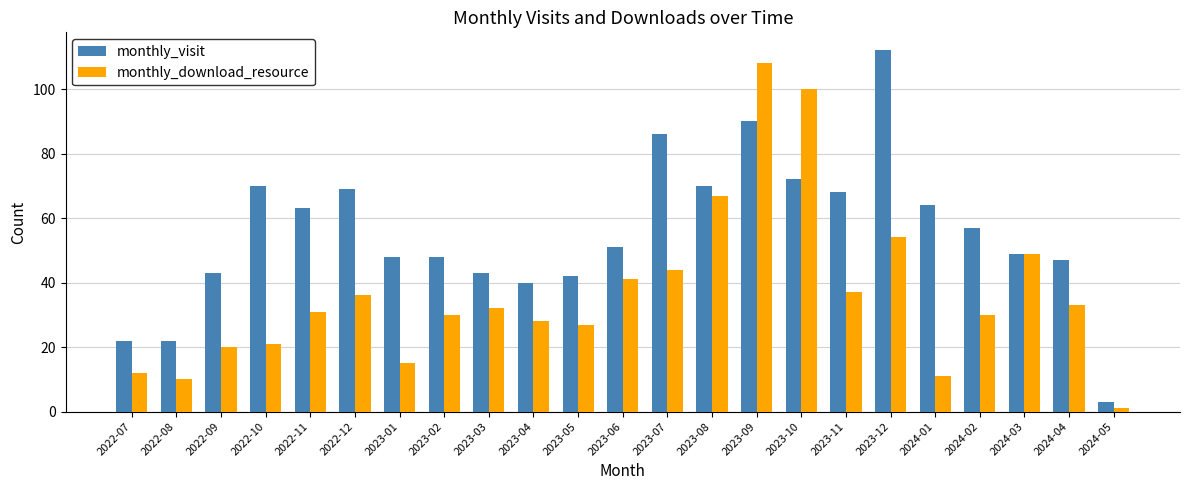

Reading left to right, transcribe all the data shown in this chart.

monthly_visit: 2022-07=22	2022-08=22	2022-09=43	2022-10=70	2022-11=63	2022-12=69	2023-01=48	2023-02=48	2023-03=43	2023-04=40	2023-05=42	2023-06=51	2023-07=86	2023-08=70	2023-09=90	2023-10=72	2023-11=68	2023-12=112	2024-01=64	2024-02=57	2024-03=49	2024-04=47	2024-05=3
monthly_download_resource: 2022-07=12	2022-08=10	2022-09=20	2022-10=21	2022-11=31	2022-12=36	2023-01=15	2023-02=30	2023-03=32	2023-04=28	2023-05=27	2023-06=41	2023-07=44	2023-08=67	2023-09=108	2023-10=100	2023-11=37	2023-12=54	2024-01=11	2024-02=30	2024-03=49	2024-04=33	2024-05=1